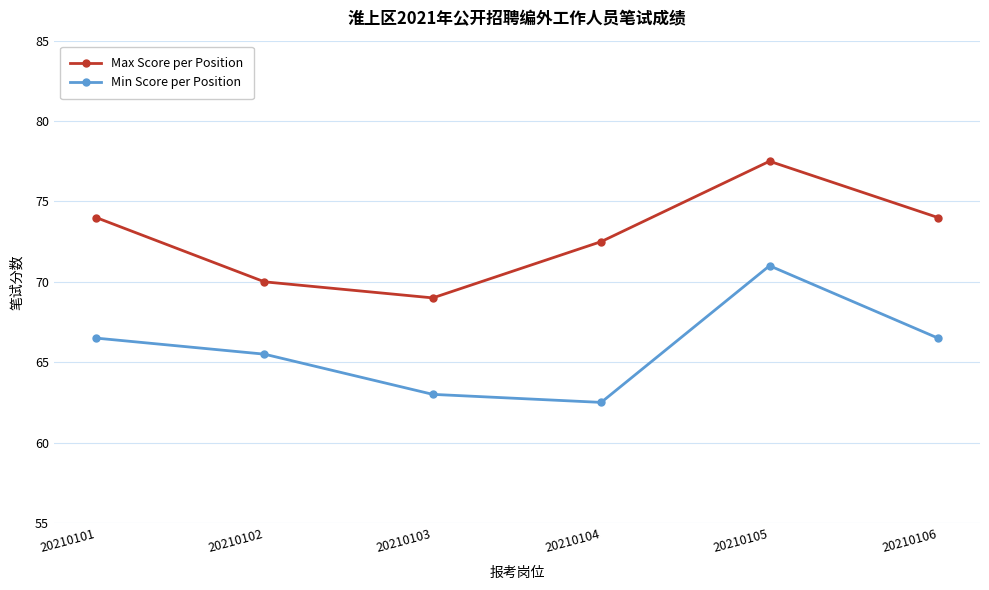

Reading right to left, what are all the values shown in this chart?

Max Score per Position: 20210106=74.0	20210105=77.5	20210104=72.5	20210103=69.0	20210102=70.0	20210101=74.0
Min Score per Position: 20210106=66.5	20210105=71.0	20210104=62.5	20210103=63.0	20210102=65.5	20210101=66.5